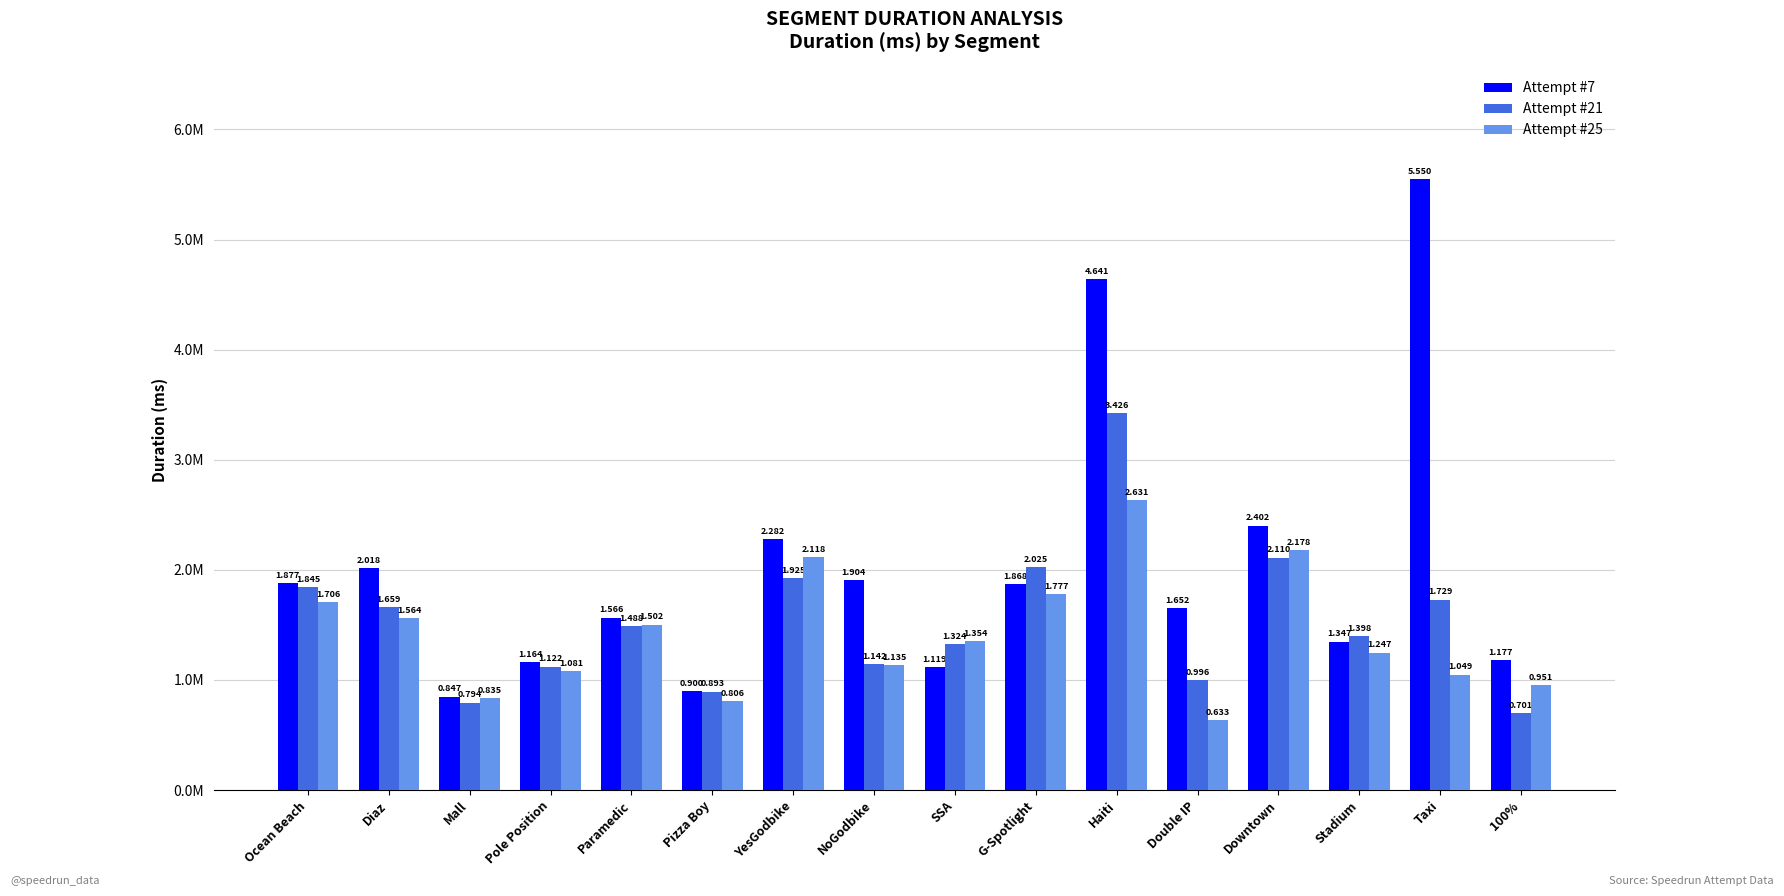

Does the chart contain any negative values?

No